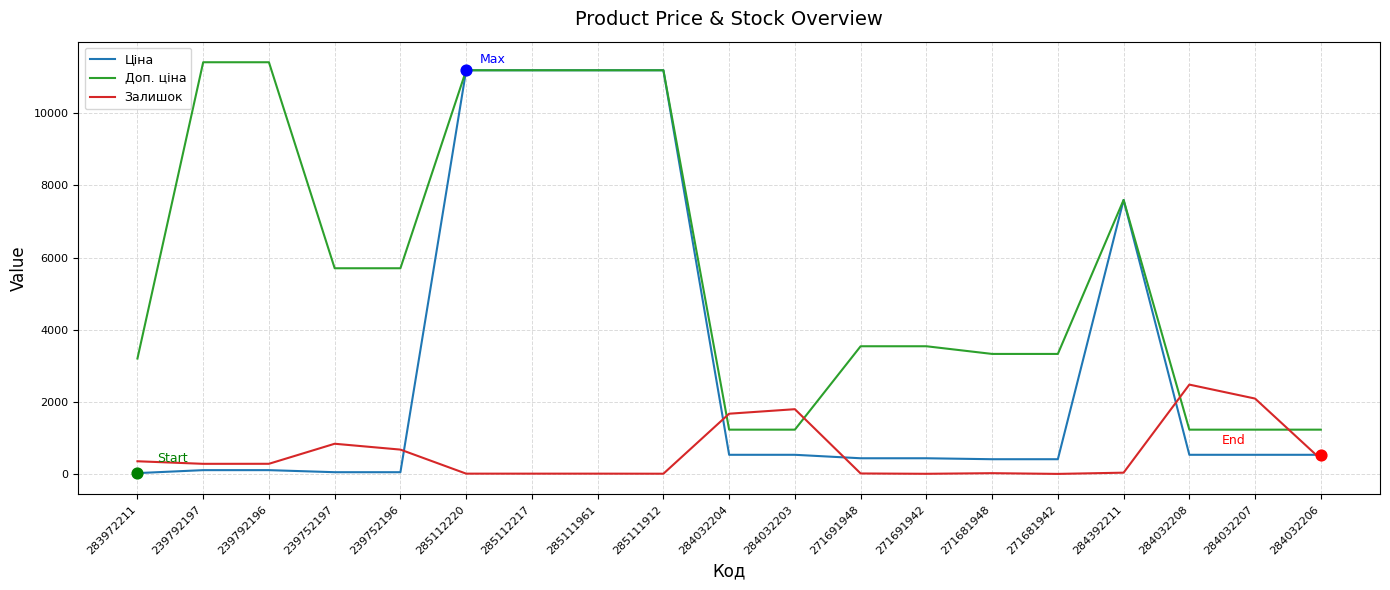

Which series changed the most between 284032204 and 284392211?

Ціна